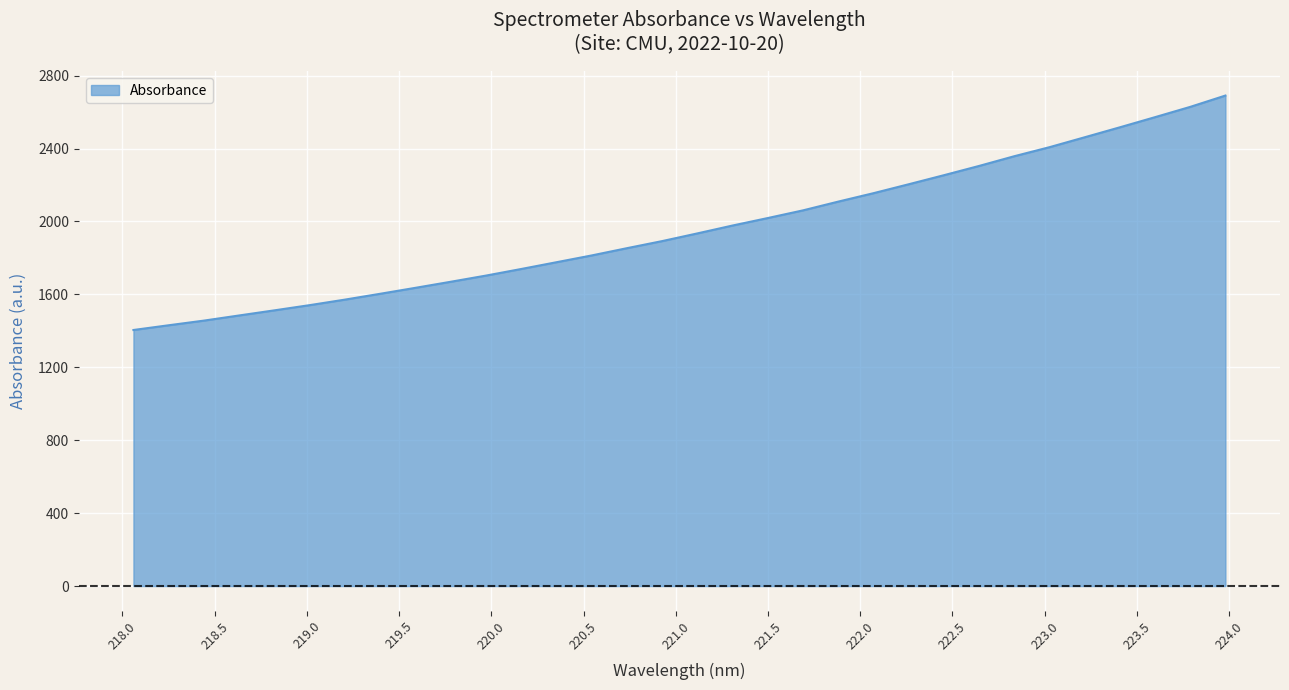

What is the sum of all values?

62745.6